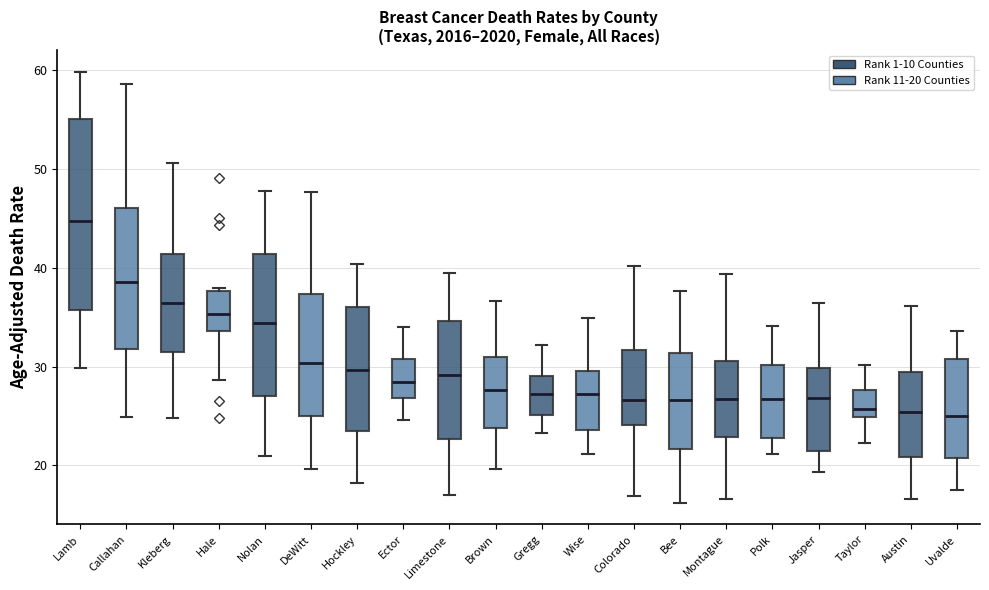

Reading left to right, transcribe this box plot: for each box, give where its median line is, the range the box spans, and where its two whiskers end, as read against the y-axis. The values are not printed on the chart, so give them approximately, as read against the axis.

Lamb: median 45, box 36 to 55, whiskers 30 to 60
Callahan: median 39, box 32 to 46, whiskers 25 to 59
Kleberg: median 36, box 32 to 41, whiskers 25 to 51
Hale: median 35, box 34 to 38, whiskers 29 to 38 (just above the box's upper edge)
Nolan: median 34, box 27 to 41, whiskers 21 to 48
DeWitt: median 30, box 25 to 37, whiskers 20 to 48
Hockley: median 30, box 24 to 36, whiskers 18 to 40
Ector: median 28, box 27 to 31, whiskers 25 to 34
Limestone: median 29, box 23 to 35, whiskers 17 to 39
Brown: median 28, box 24 to 31, whiskers 20 to 37
Gregg: median 27, box 25 to 29, whiskers 23 to 32
Wise: median 27, box 24 to 30, whiskers 21 to 35
Colorado: median 27, box 24 to 32, whiskers 17 to 40
Bee: median 27, box 22 to 31, whiskers 16 to 38
Montague: median 27, box 23 to 31, whiskers 17 to 39
Polk: median 27, box 23 to 30, whiskers 21 to 34
Jasper: median 27, box 21 to 30, whiskers 19 to 36
Taylor: median 26, box 25 to 28, whiskers 22 to 30
Austin: median 25, box 21 to 29, whiskers 17 to 36
Uvalde: median 25, box 21 to 31, whiskers 18 to 34